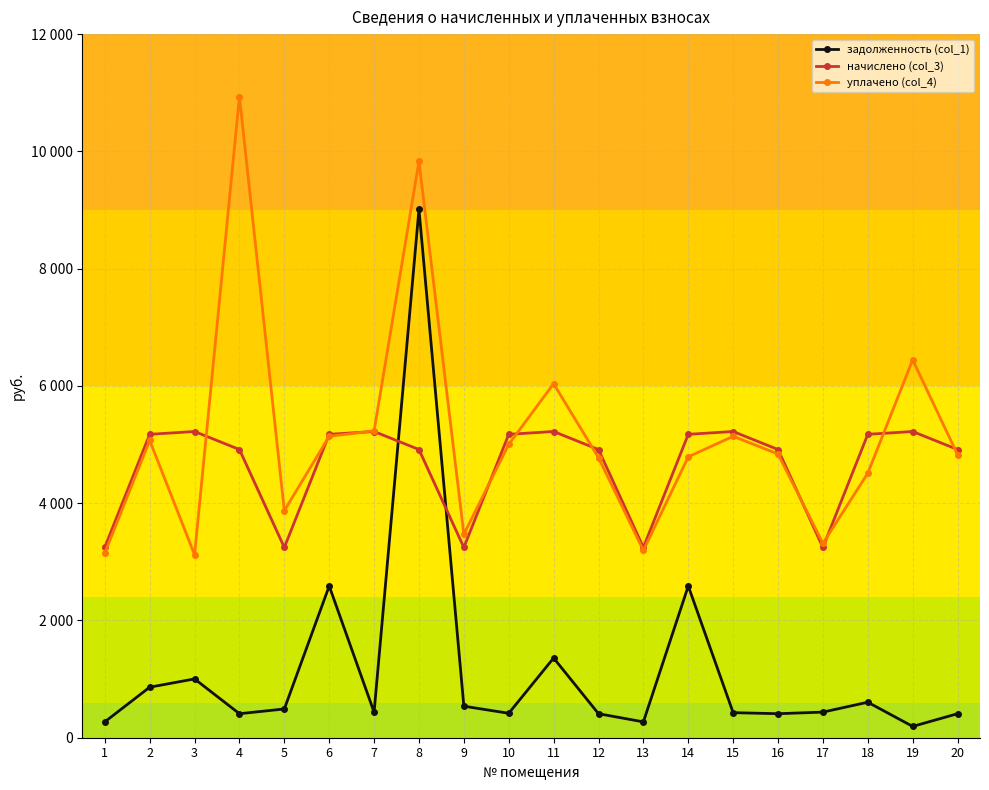

Is this an area chart (filled region under the line)?

No